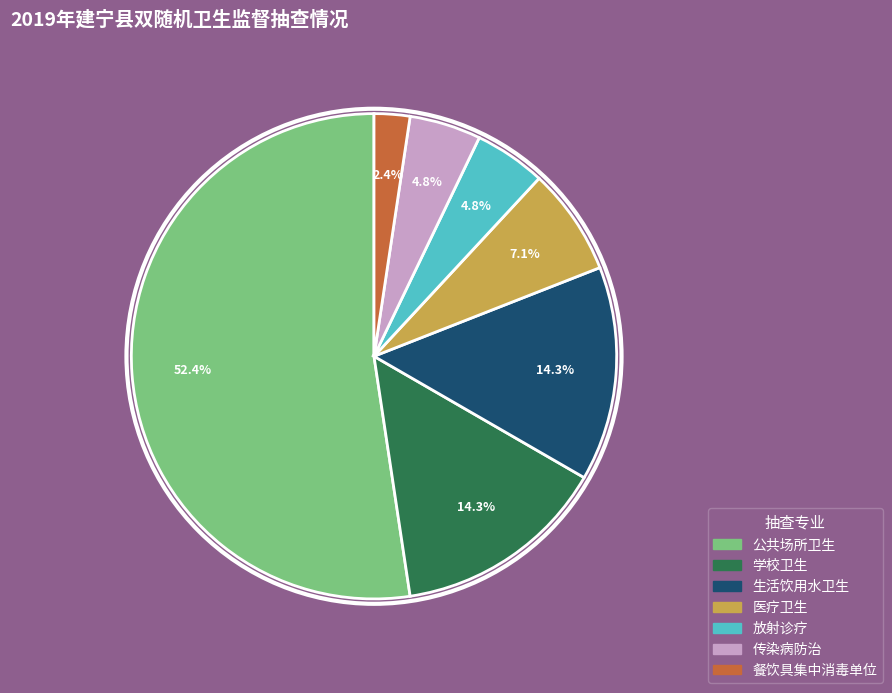

To the nearest percent, what is the average slice percentage?

14%